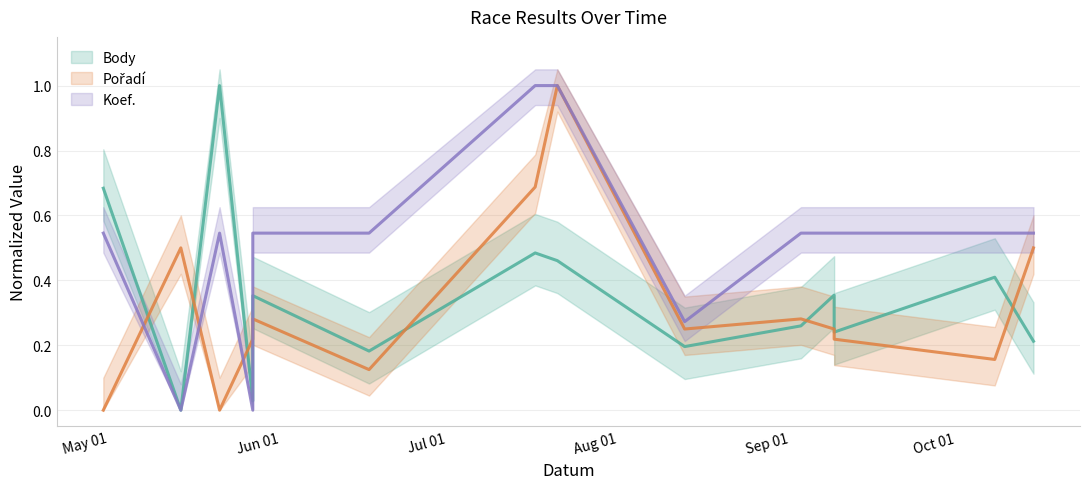

Reading left to right, extract all data points from this chart.

Body: 0.7	0.0	1.0	0.0	0.4	0.2	0.5	0.5	0.2	0.3	0.4	0.2	0.4	0.2
Pořadí: 0.0	0.5	0.0	0.2	0.3	0.1	0.7	1.0	0.2	0.3	0.2	0.2	0.2	0.5
Koef.: 0.5	0.0	0.5	0.0	0.5	0.5	1.0	1.0	0.3	0.5	0.5	0.5	0.5	0.5